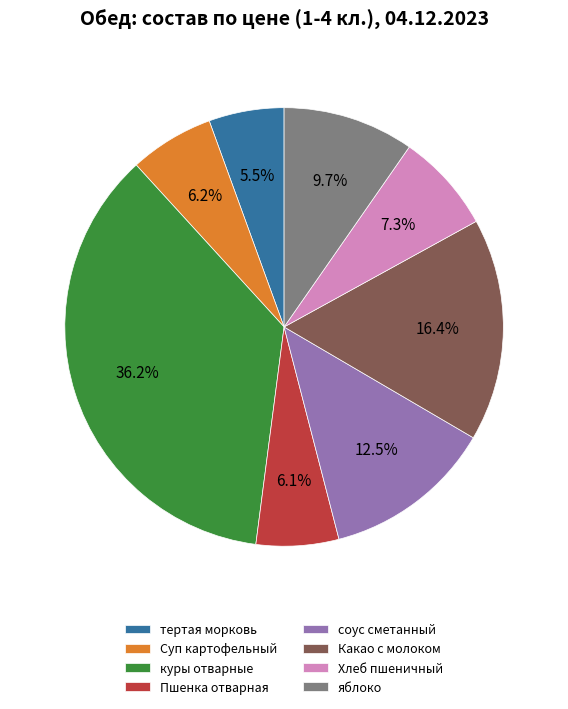

True or false: куры отварные accounts for 36% of the total.

True